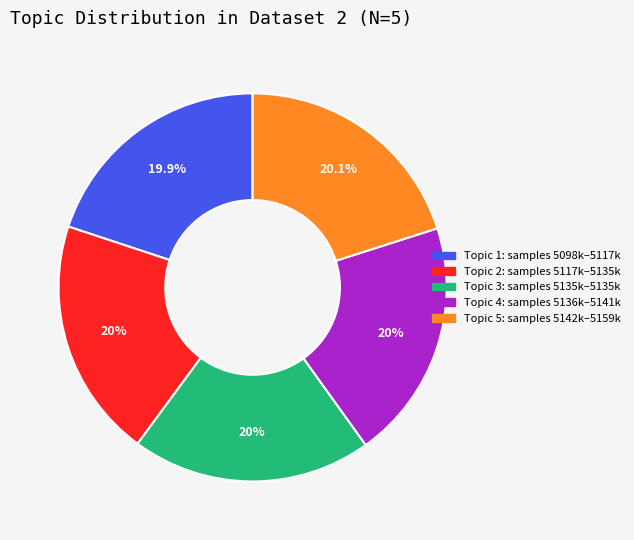

Does any single category account for the majority?

No